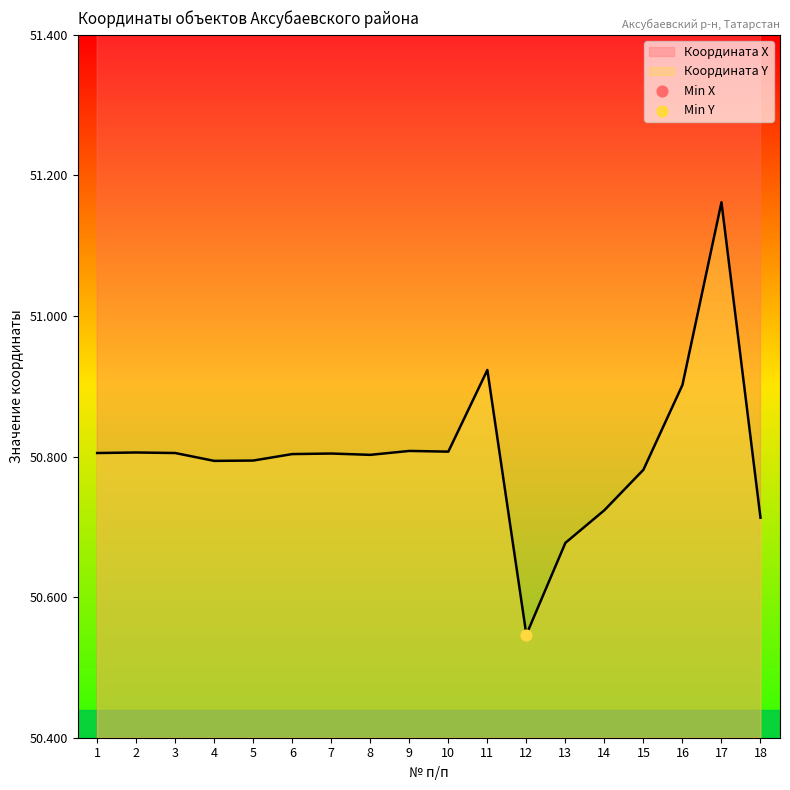

Which series has the largest total across all categories?

Координата X